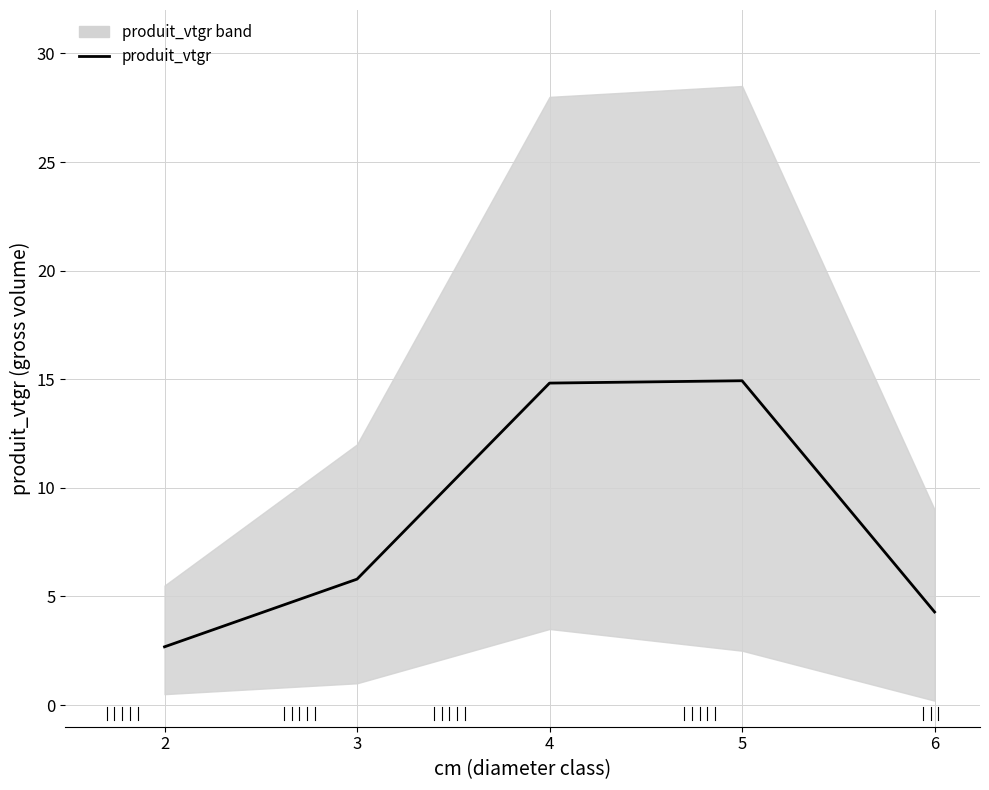

What is the value of the 5th point from the left?

4.3